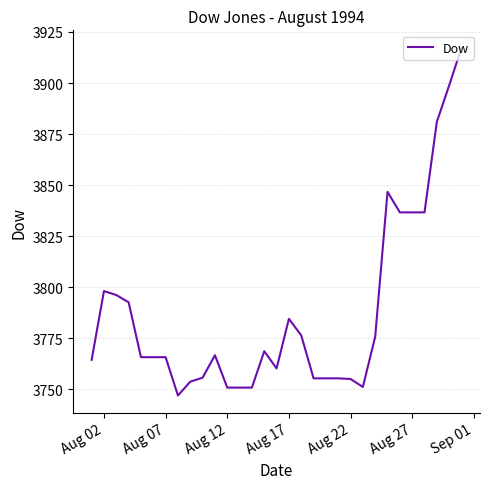

What is the minimum value shown in the chart?

3747.0